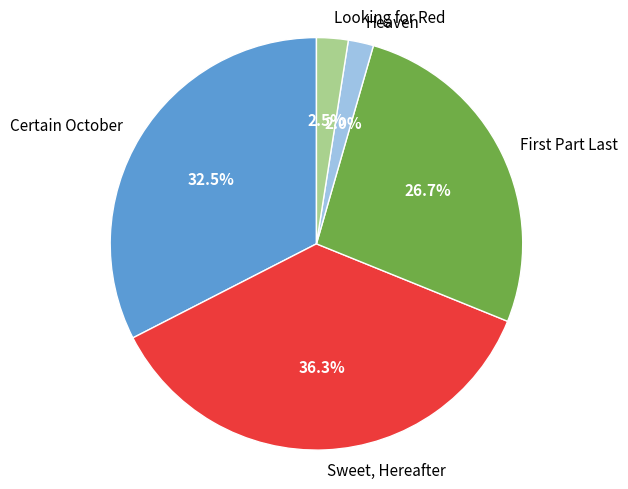

Is there a majority slice in this chart?

No